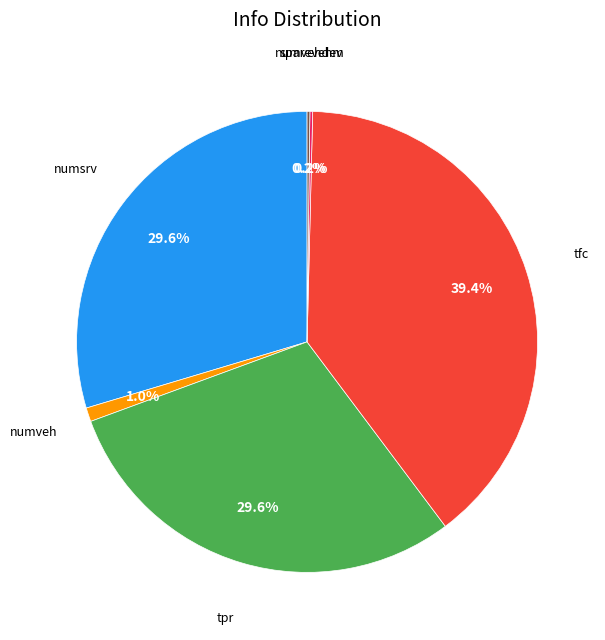

Does any single category account for the majority?

No